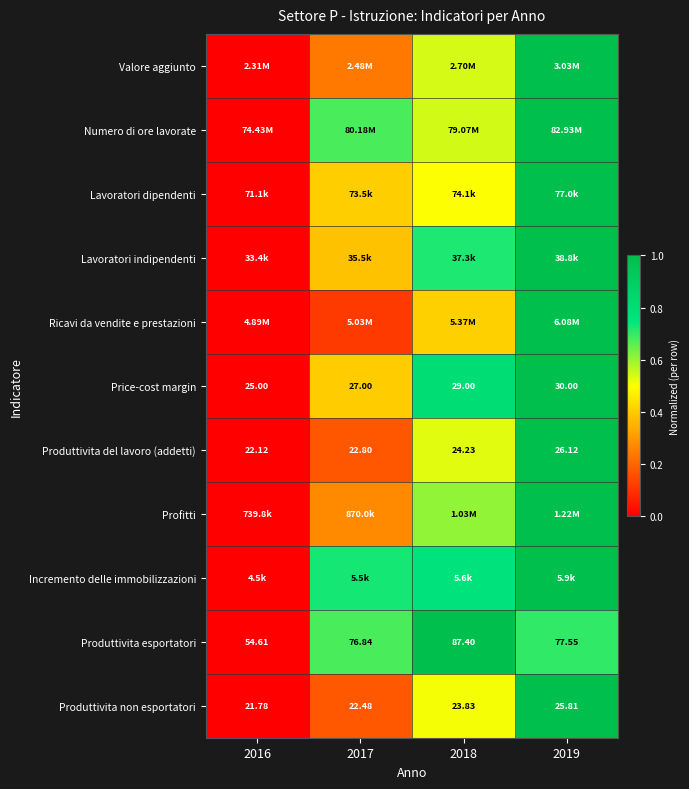

At which label is Valore aggiunto closest to 0?

2016